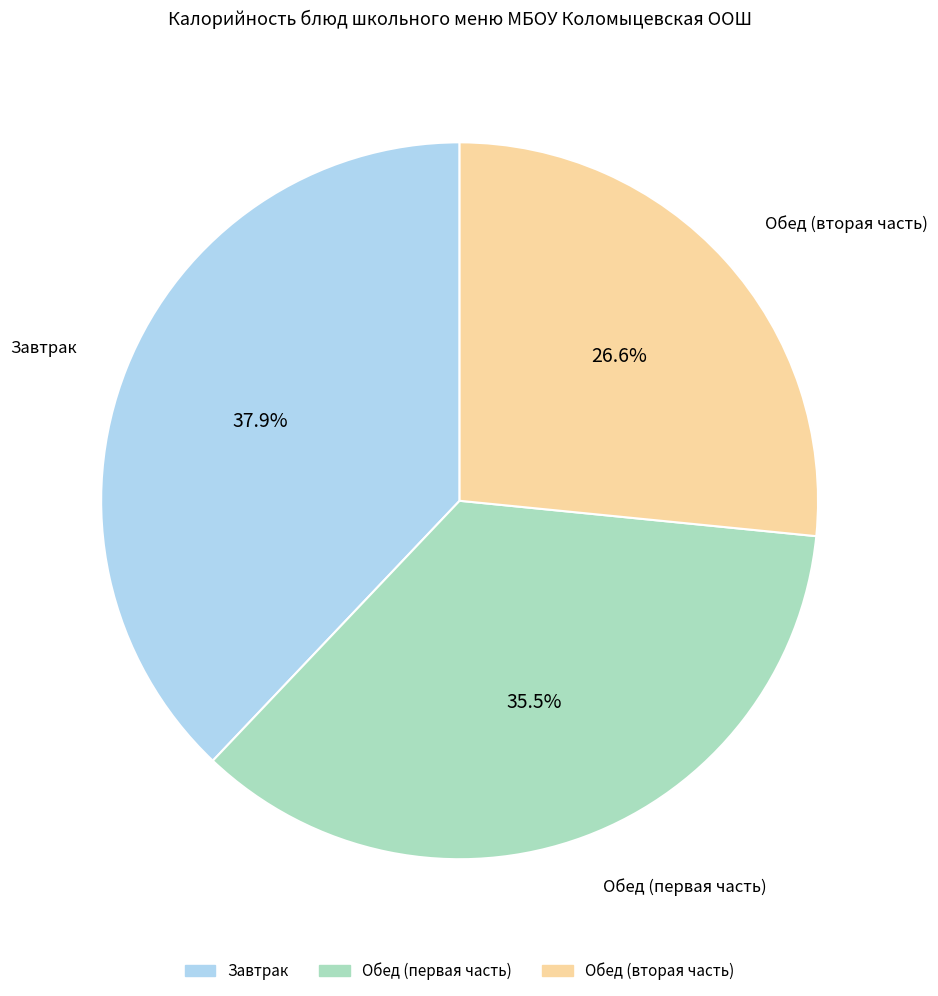

Is the sum of Завтрак and Обед (первая часть) greater than half?

Yes